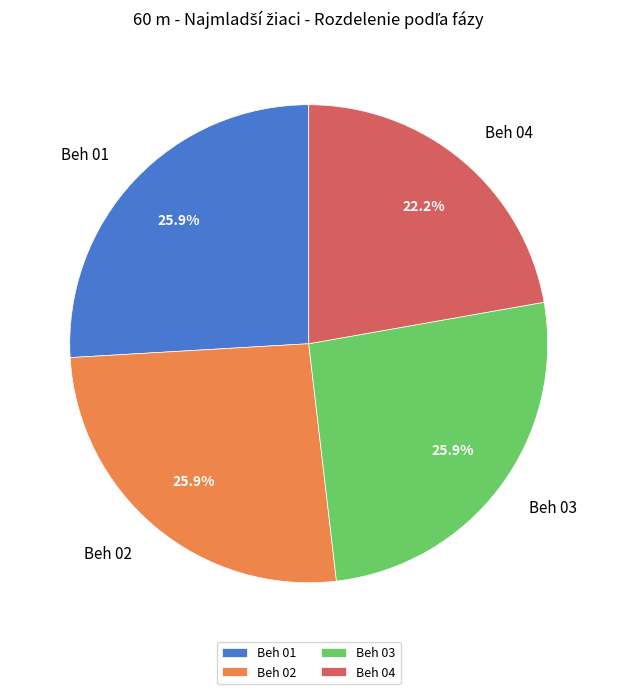

Does Beh 02 account for over 50% of the chart?

No